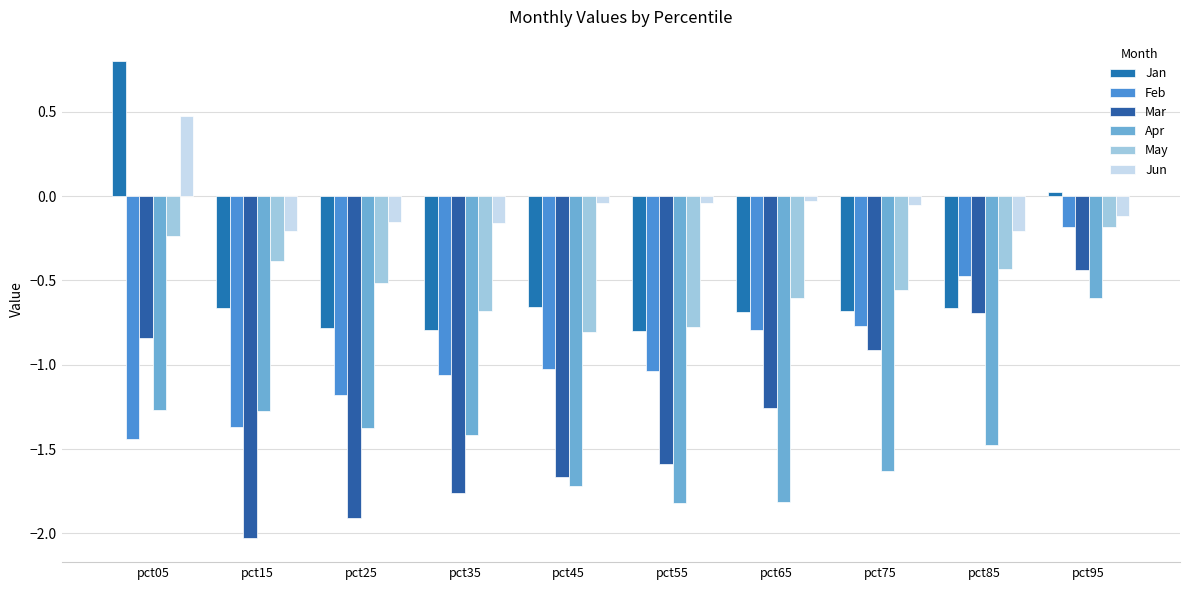

Which series has the largest range (max minus min)?

Jan